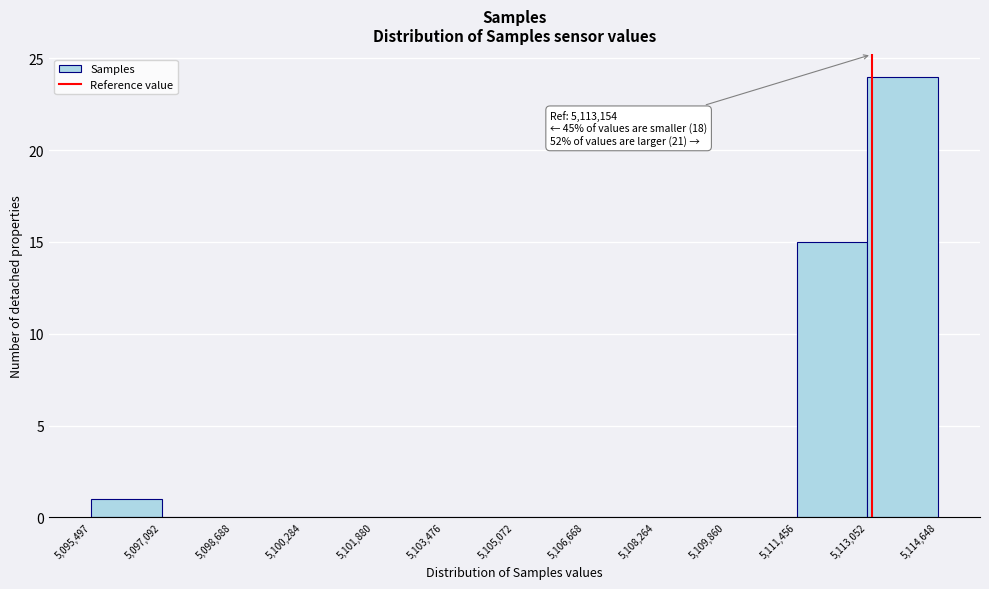

Which range on the x-axis has the tallest bar?

5,113,052 to 5,114,648